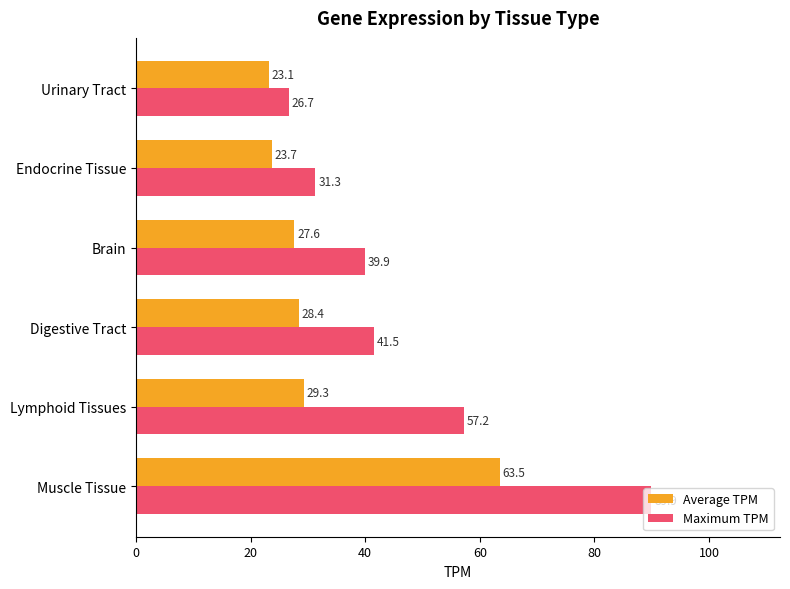

Which series changed the most between Lymphoid Tissues and Digestive Tract?

Maximum TPM